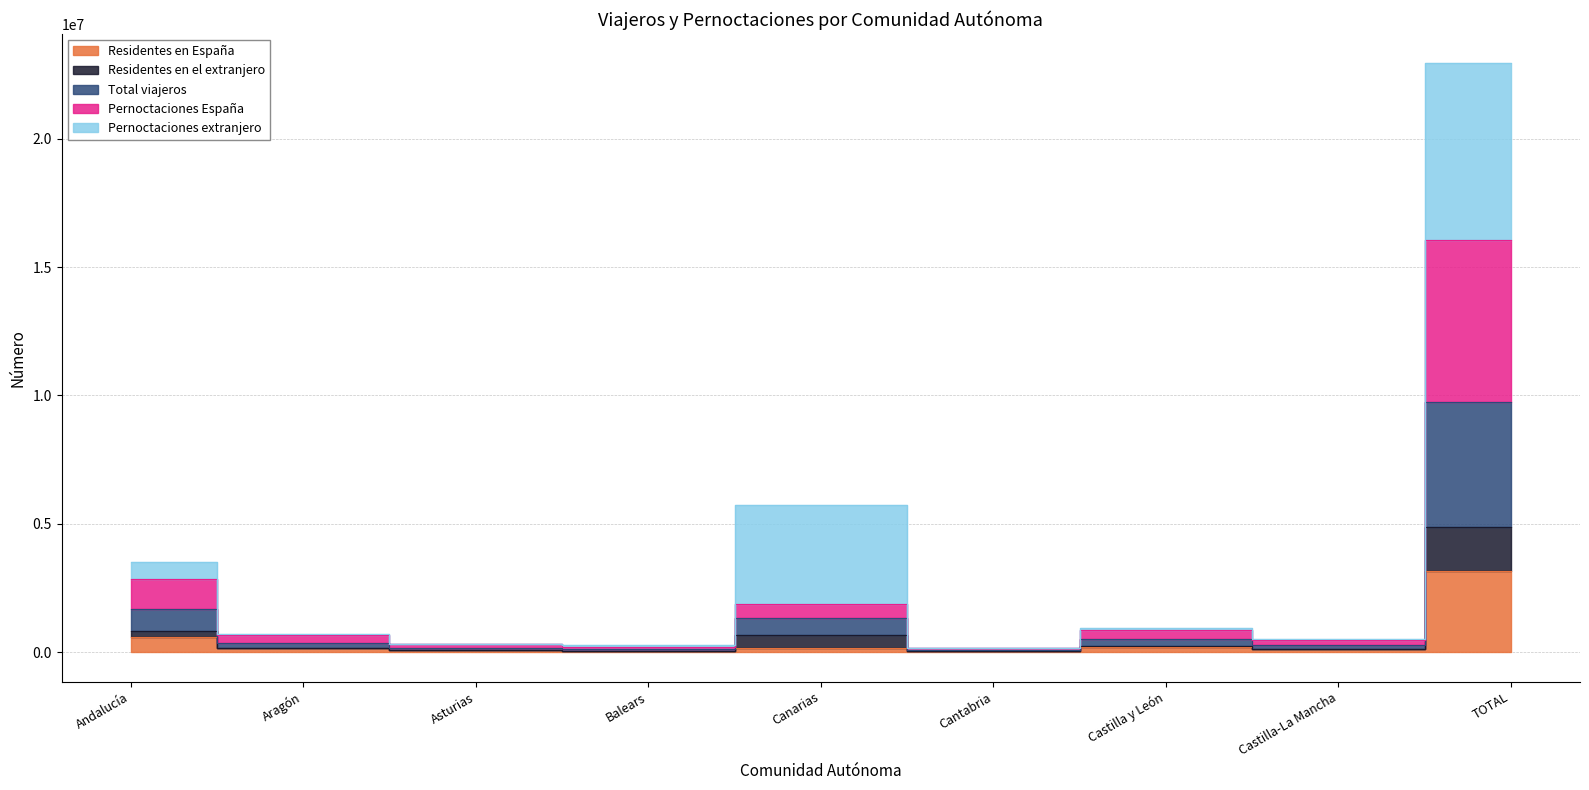

Is this an area chart (filled region under the line)?

No